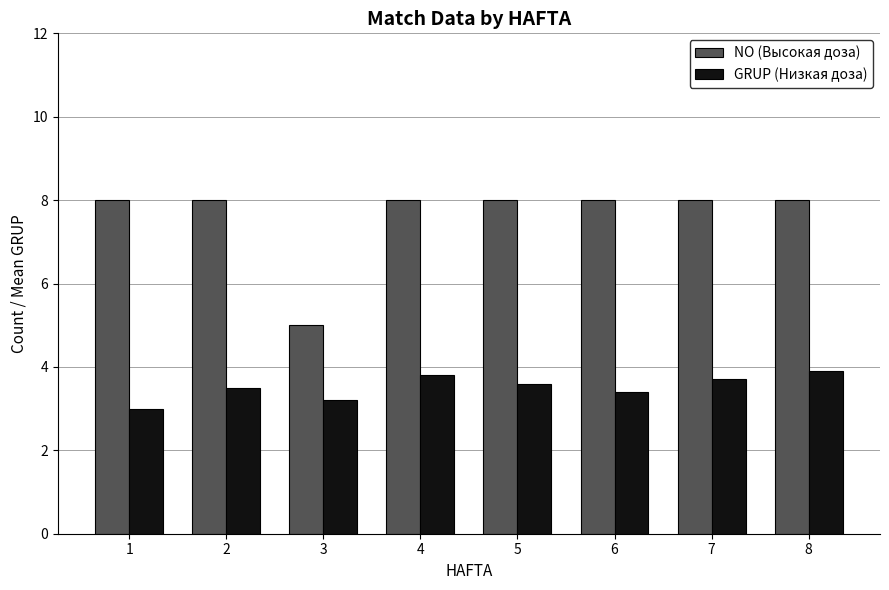

Are the bars grouped side by side (vs. stacked)?

Yes